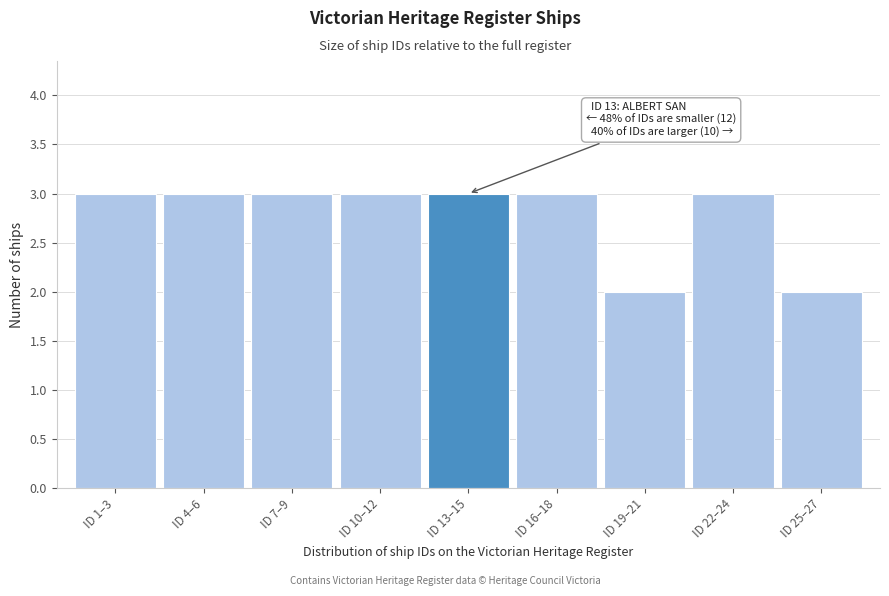

Reading right to left, what are all the values shown in this chart?

2	3	2	3	3	3	3	3	3